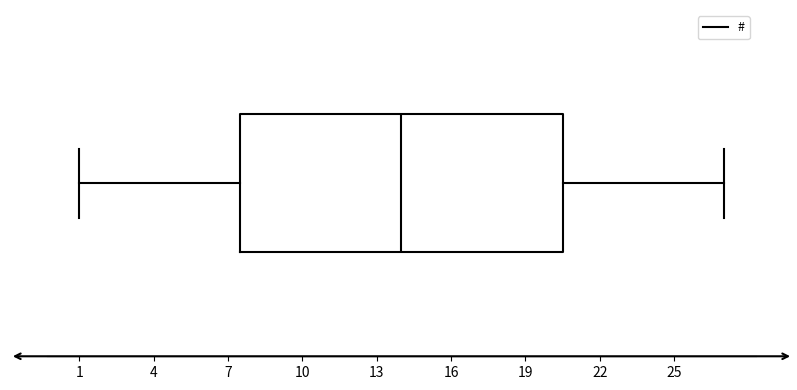

Where does the left whisker of the box end on the x-axis? The values are not printed on the chart, so give them approximately, as read against the axis.

1.0